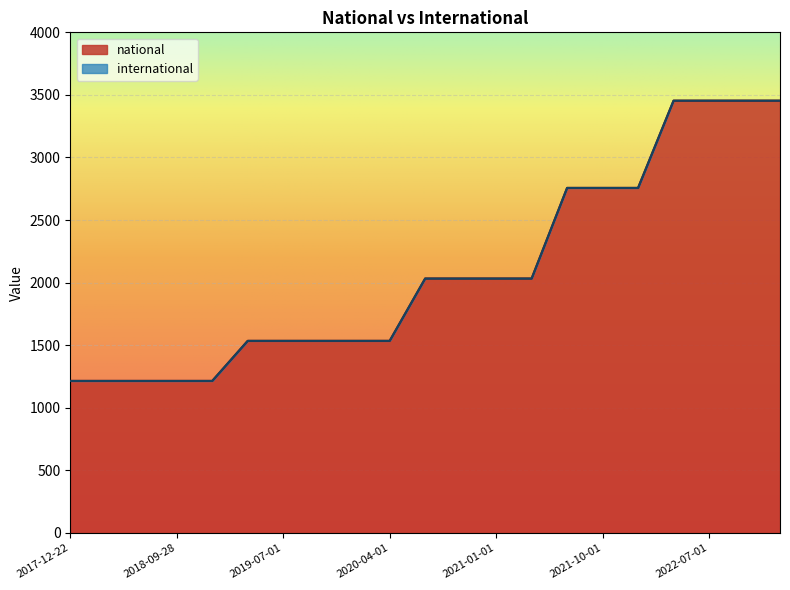

What is the difference between the maximum and minimum values in the national series?

2239